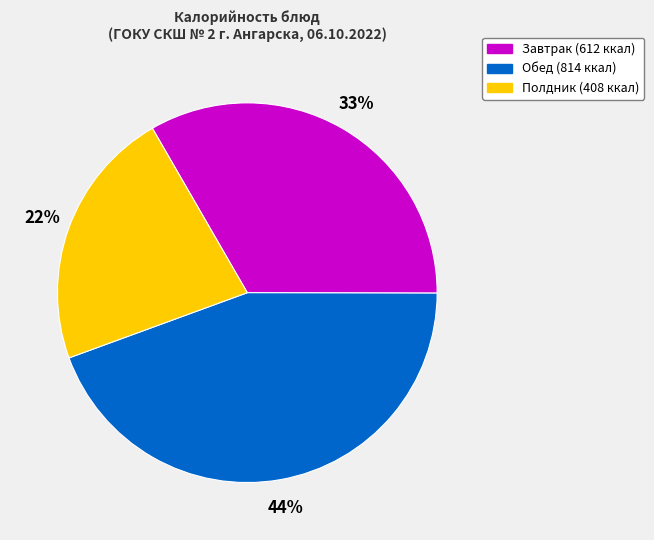

Is there any slice that represents more than half of the pie?

No